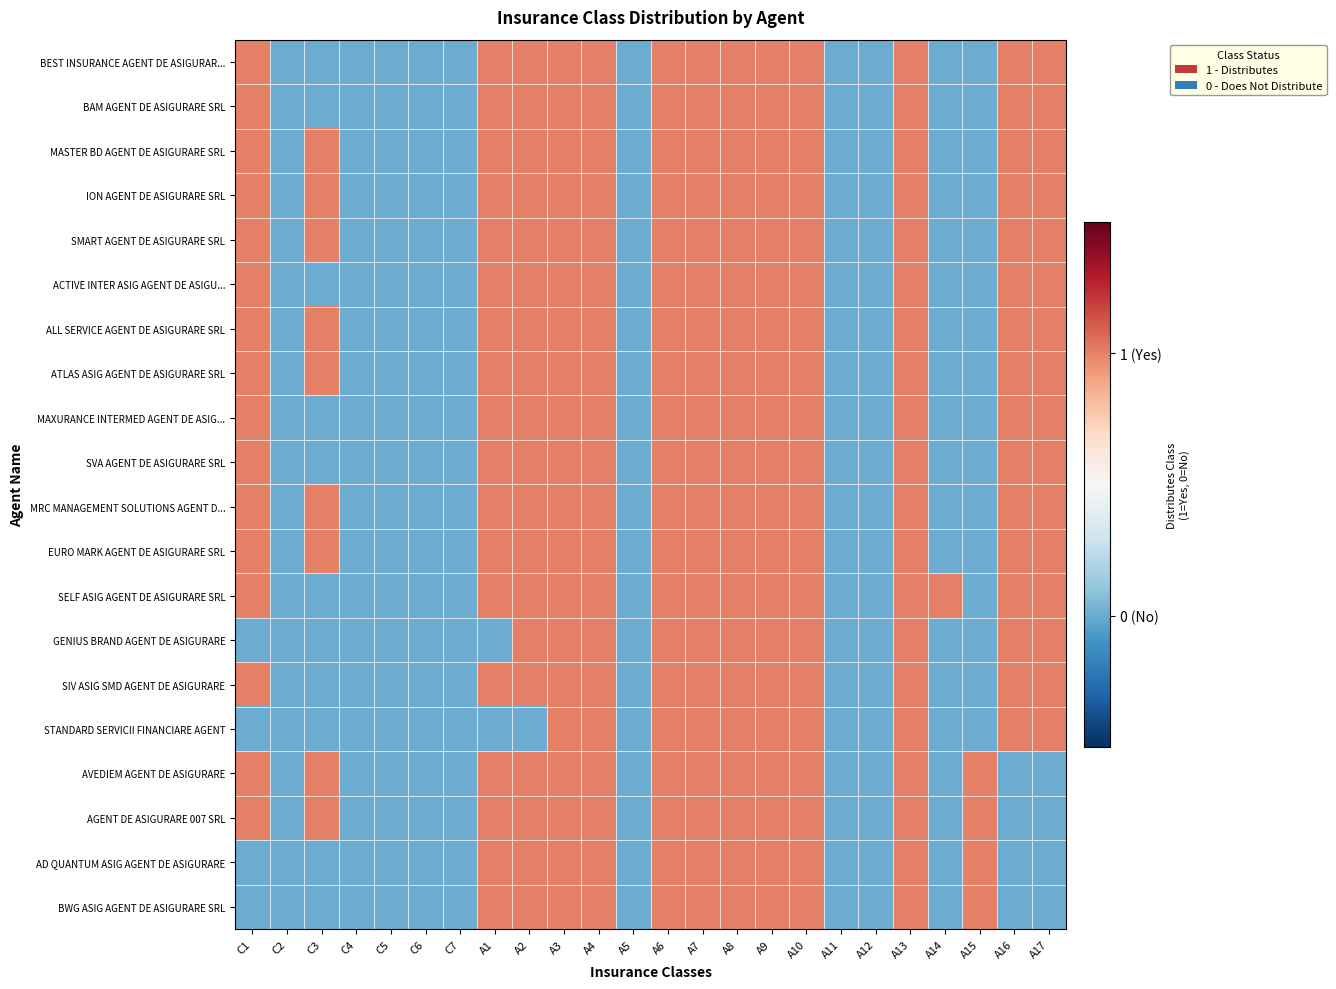

At which category is the sum across all series the highest?

A3